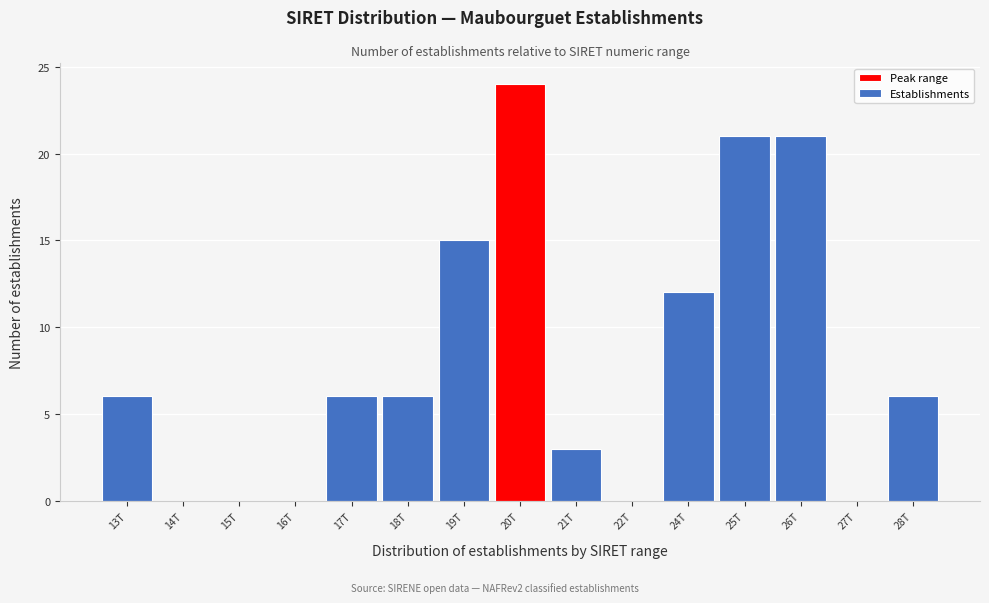

Reading left to right, what are all the values shown in this chart?

13T=6	14T=0	15T=0	16T=0	17T=6	18T=6	19T=15	20T=24	21T=3	22T=0	24T=12	25T=21	26T=21	27T=0	28T=6